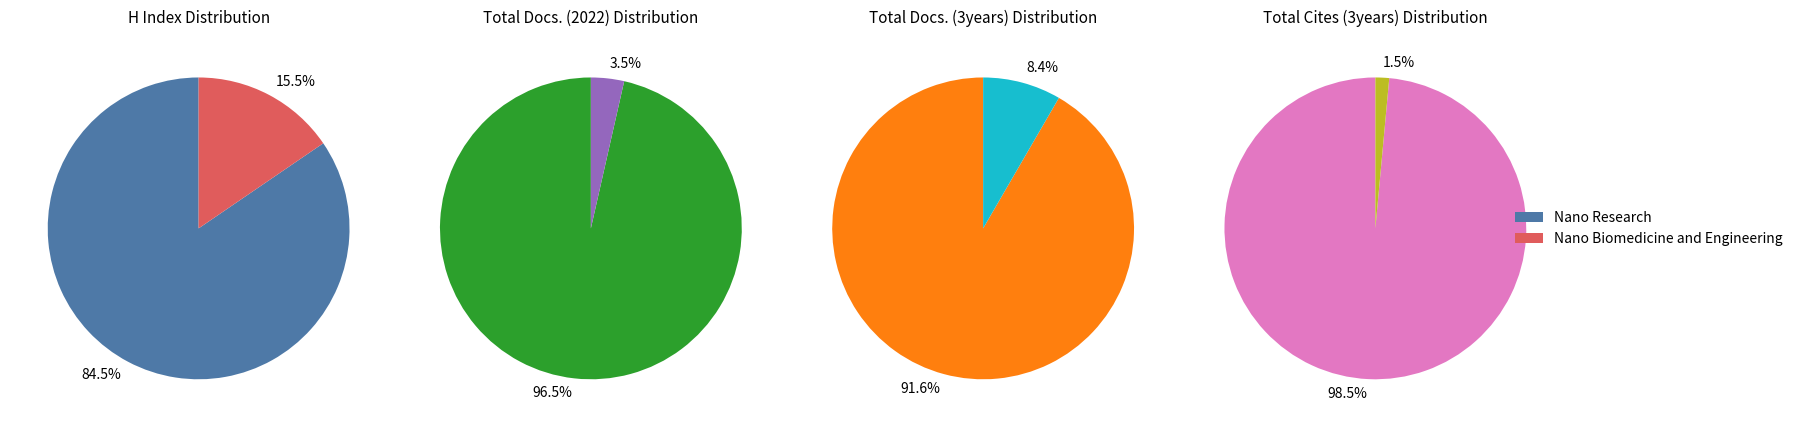

What is the majority slice?

Nano Research